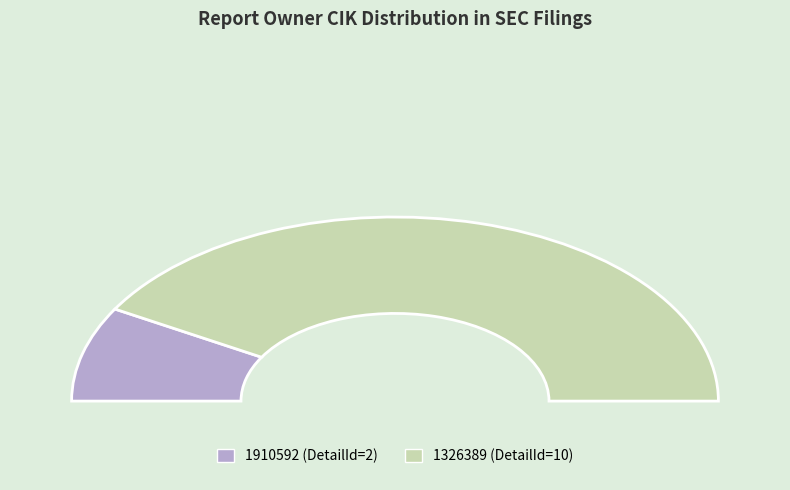

What is the smallest slice in the pie chart?

1910592